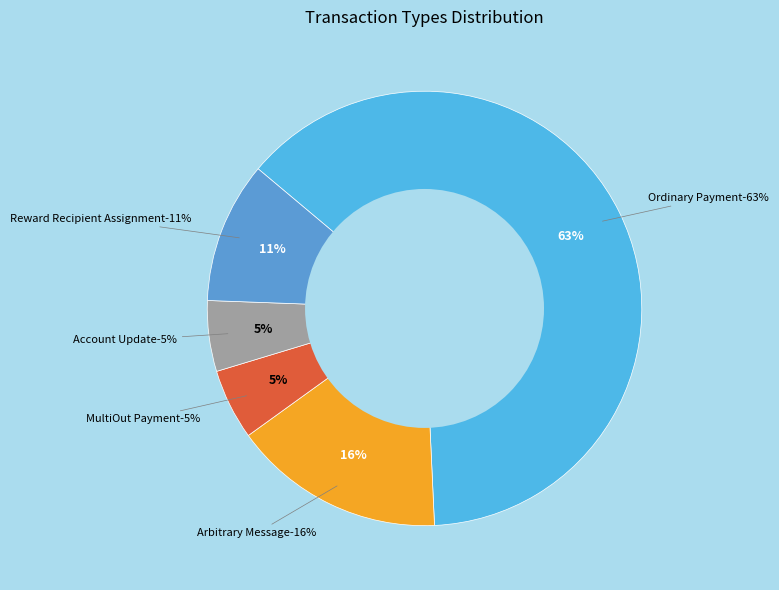

What portion of the pie excludes MultiOut Payment?

94.7%